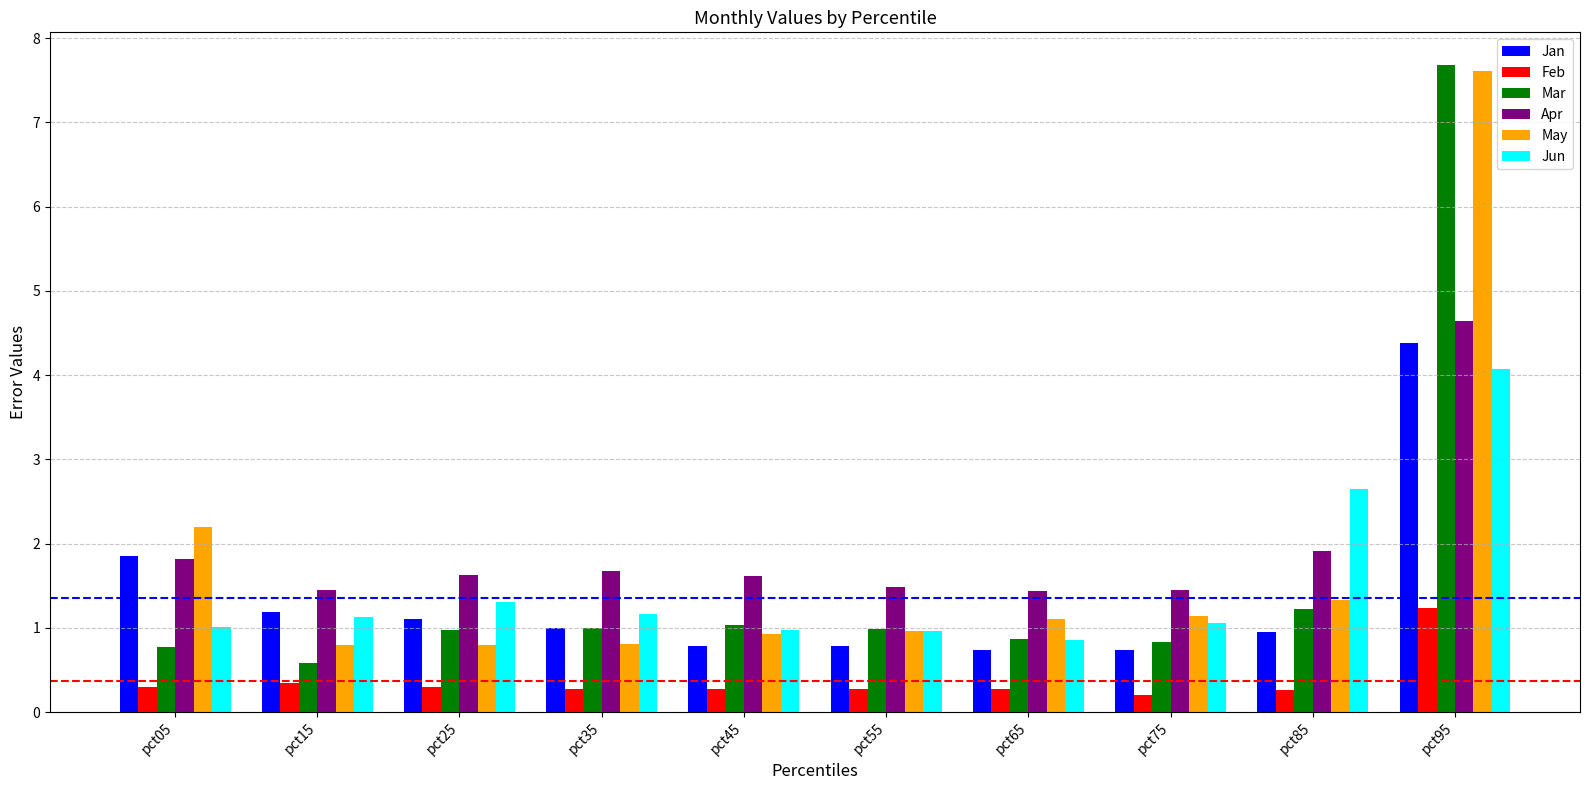

The value of Mar at pct75 is 0.8. True or false?

True